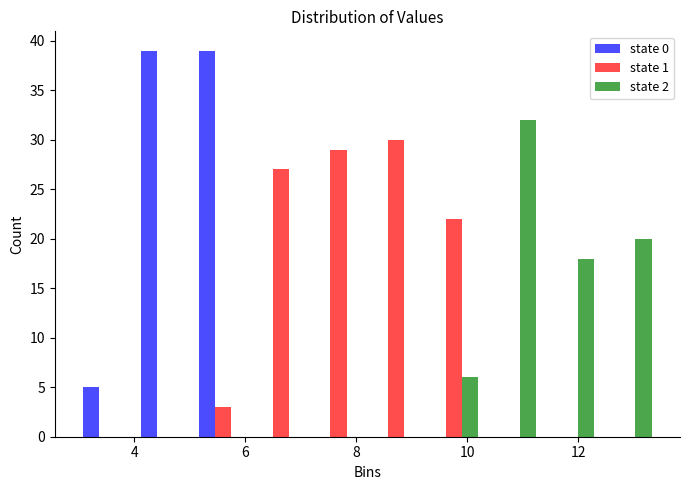

In the state 2 series, which range on the x-axis has the tallest bar?

10.28 to 11.32